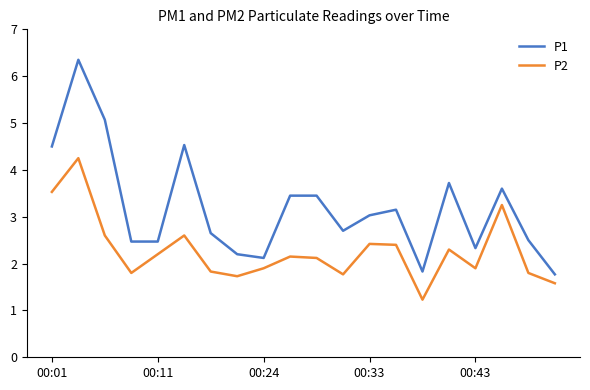

True or false: P1 and P2 intersect in this chart.

False